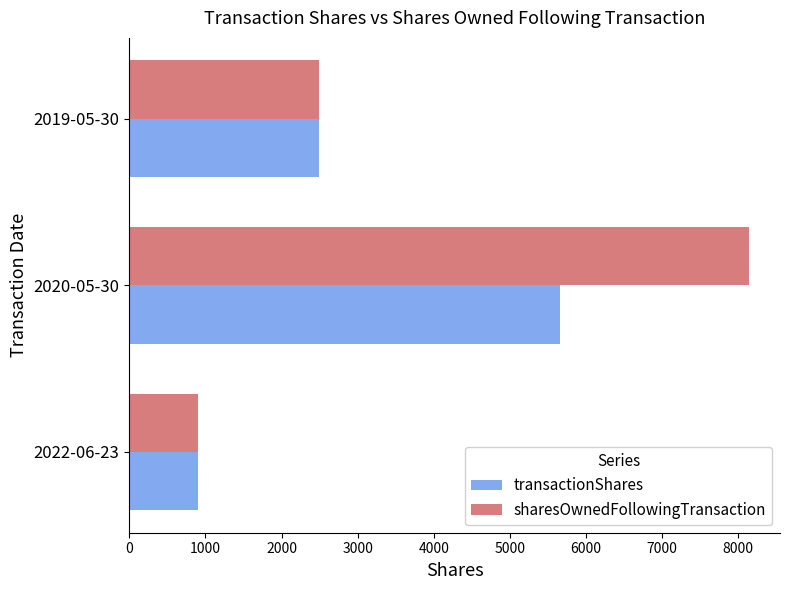

The value of transactionShares at 2020-05-30 is 3358. True or false?

False